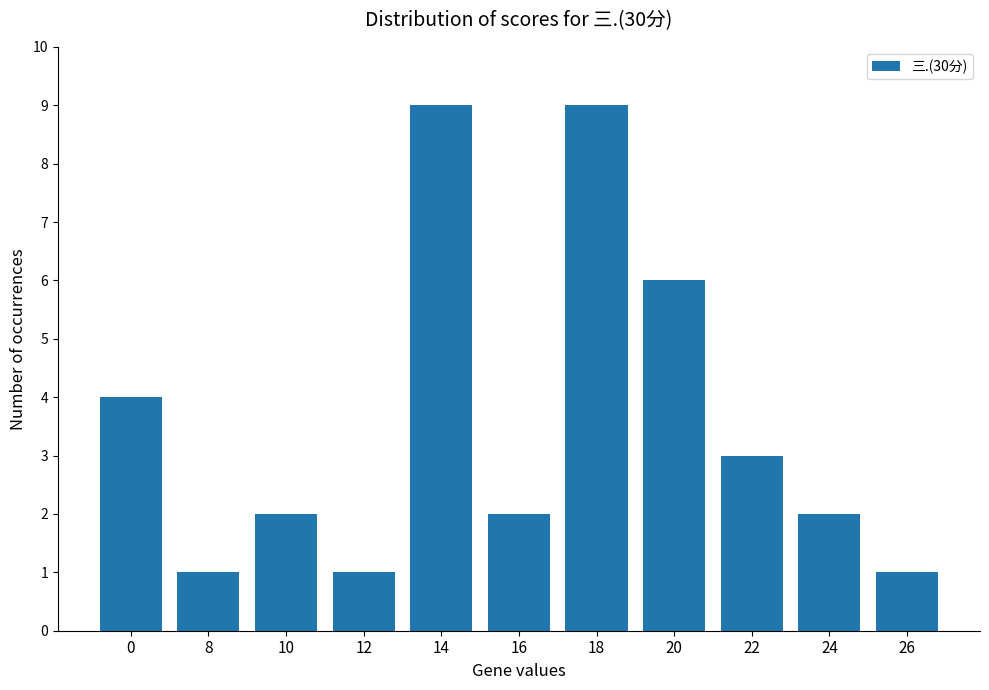

How many series are shown in this chart?

1